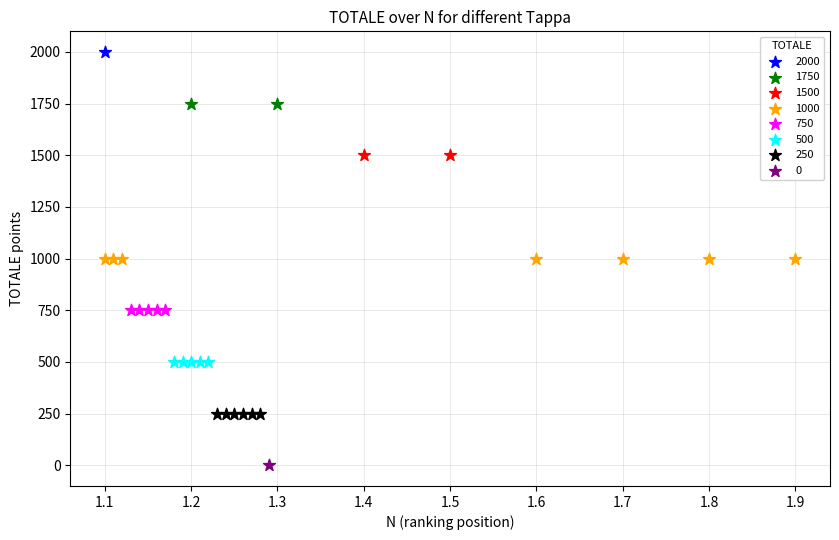

What are all the series names shown in the legend?

2000, 1750, 1500, 1000, 750, 500, 250, 0